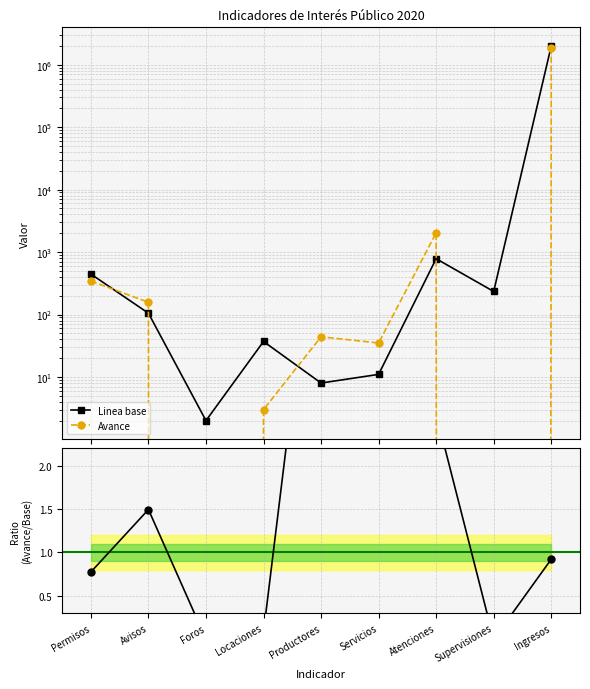

True or false: Linea base and Avance / Linea base intersect in this chart.

False